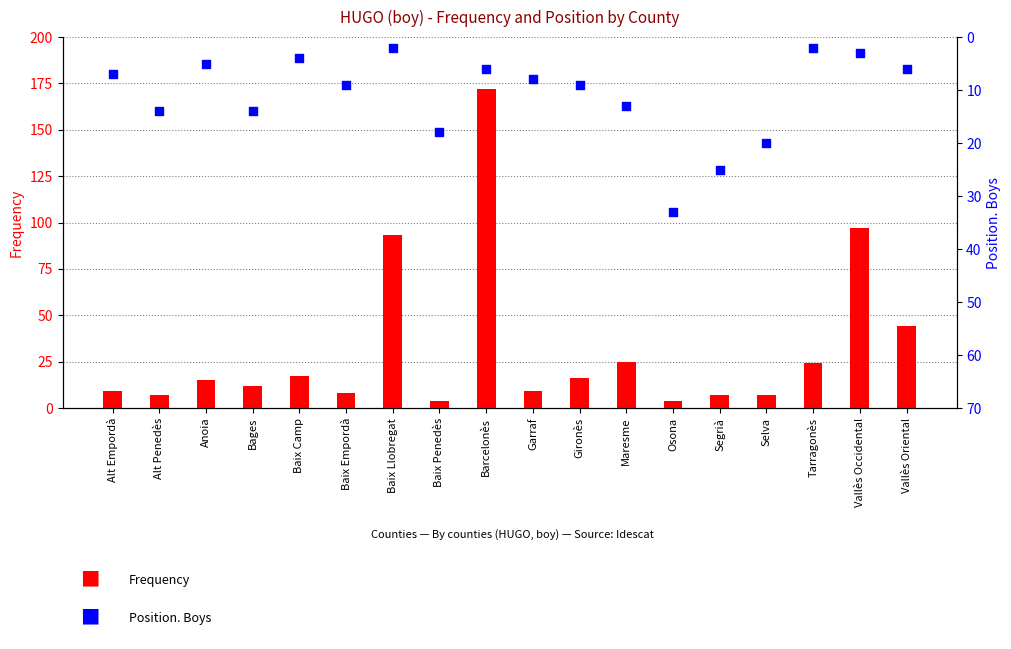

At which category is the sum across all series the highest?

Barcelonès